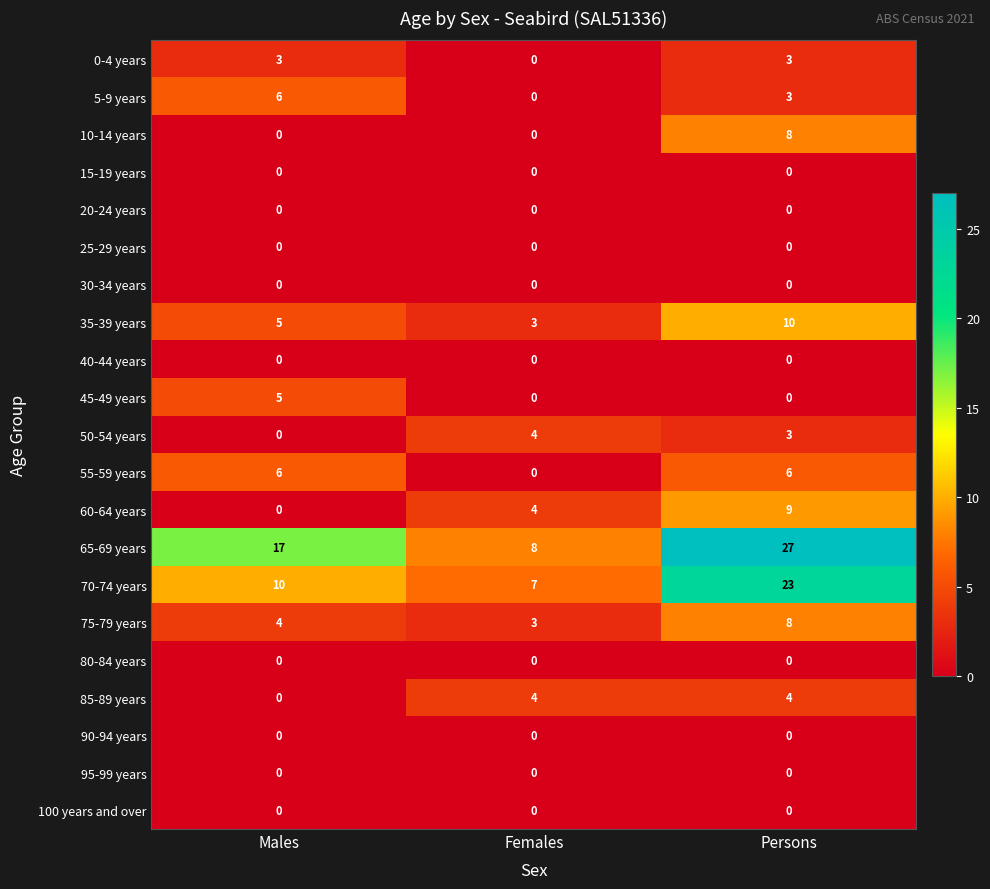

Which series has the largest total across all categories?

65-69 years